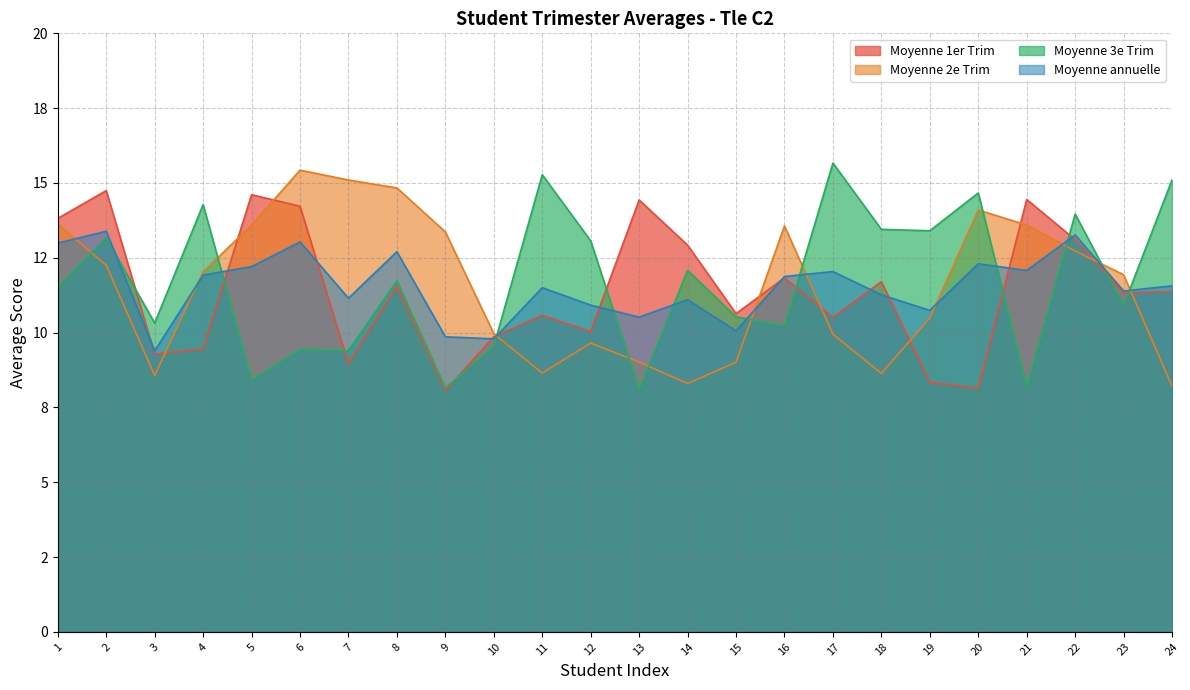

Where is Moyenne annuelle nearest to the value 11?

12